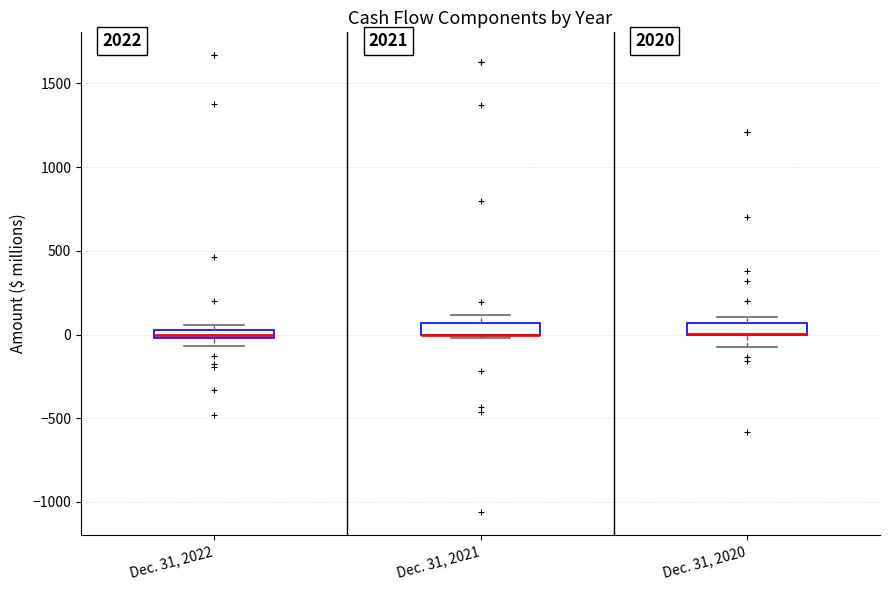

Where is the lower edge of the box for Dec. 31, 2020 on the y-axis? The values are not printed on the chart, so give them approximately, as read against the axis.

0